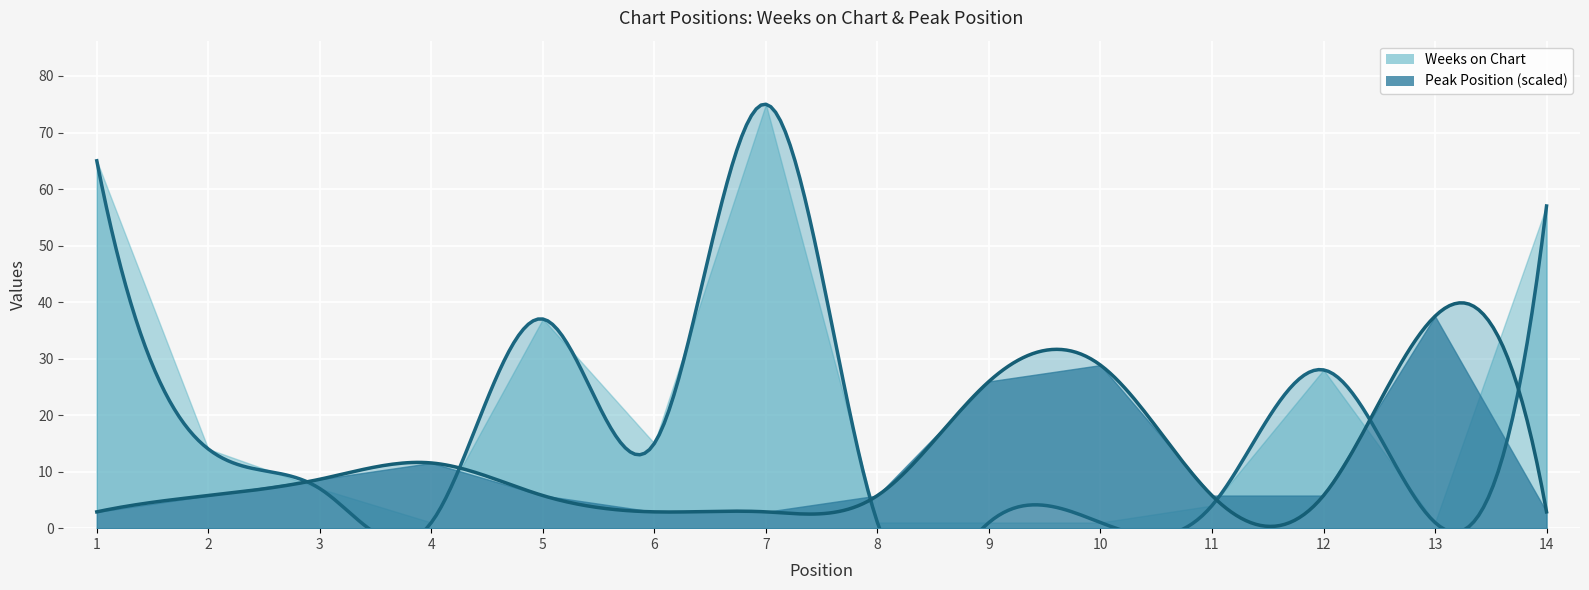

How many times do Peak Position and Weeks on Chart cross each other?

6